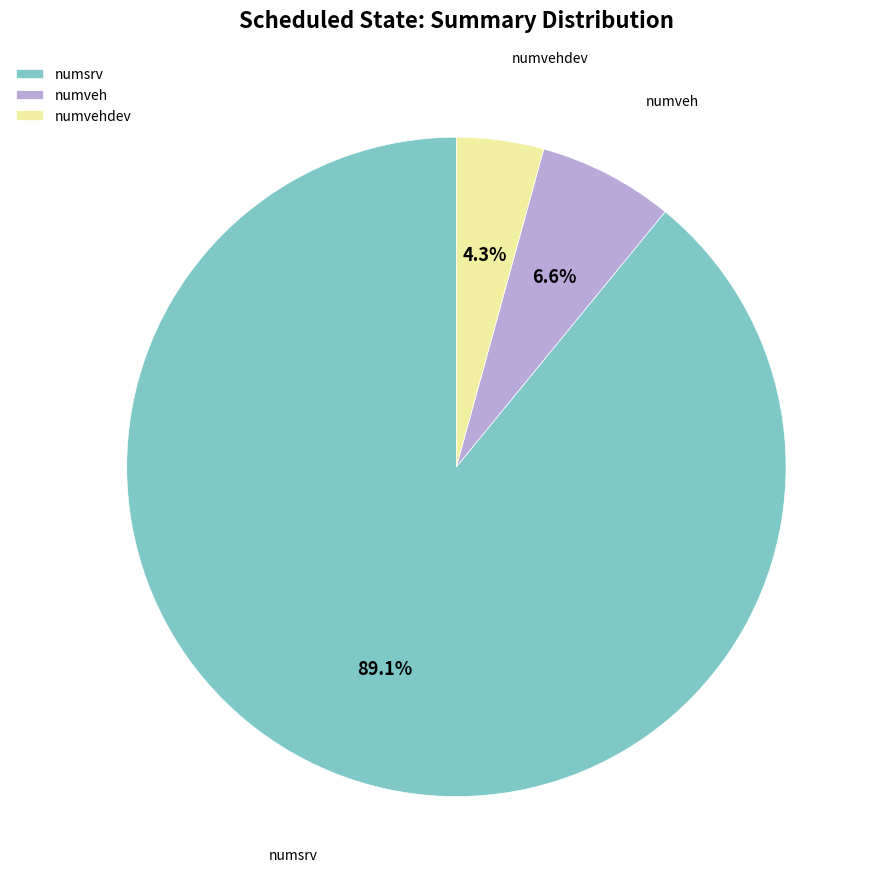

To the nearest percent, what percentage of the pie is numvehdev?

4%